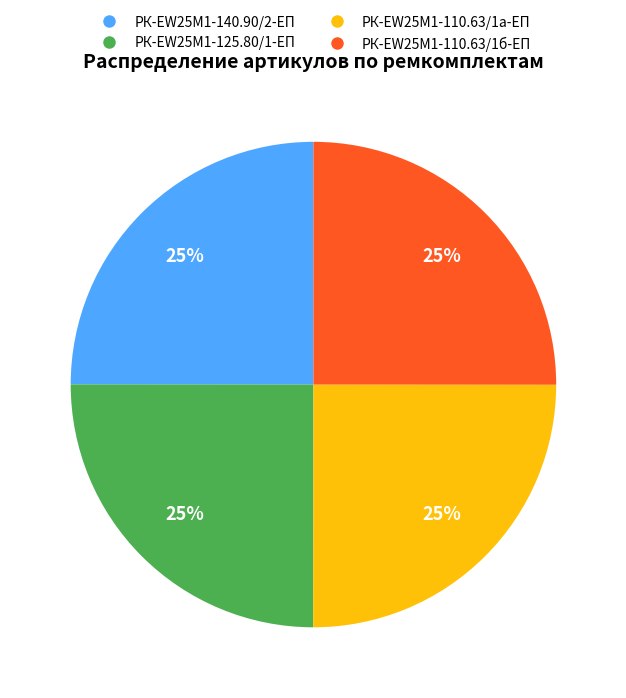

Is there a majority slice in this chart?

No